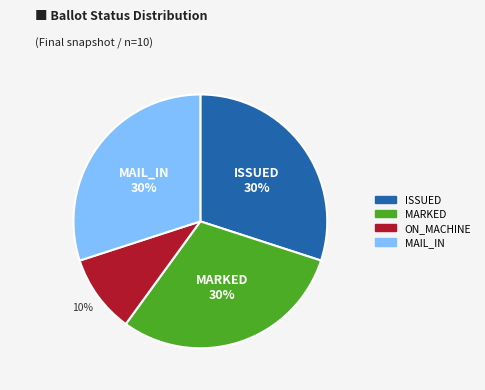

Count the number of slices in the pie.

4